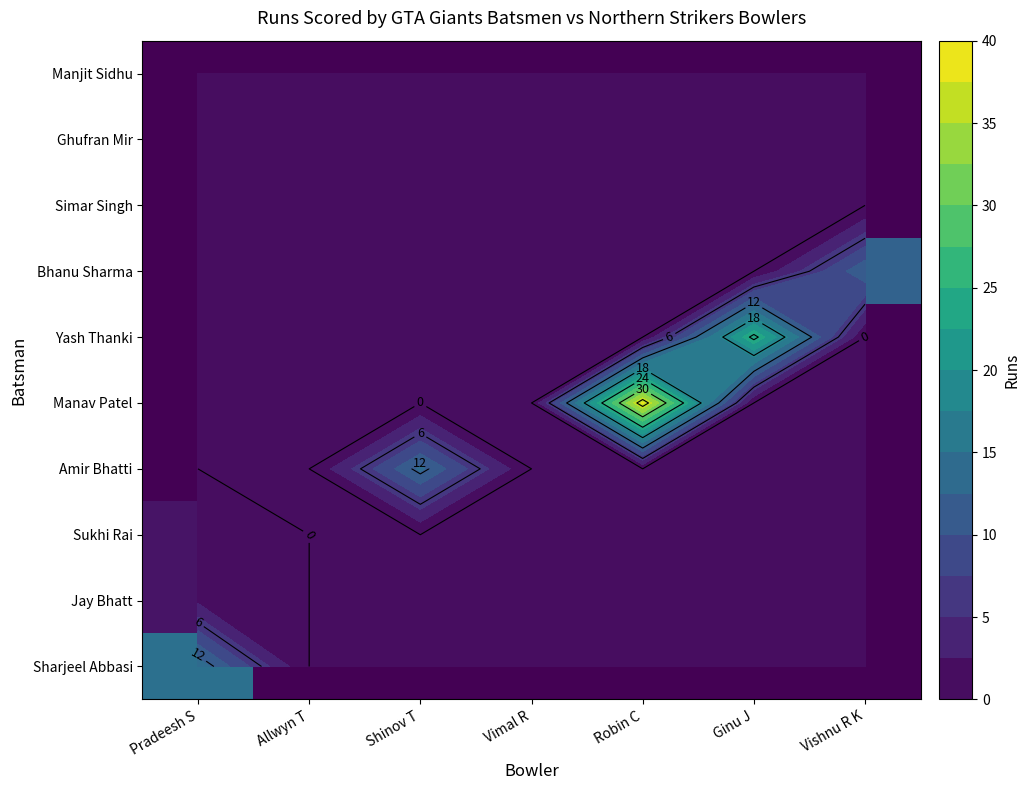

Is the value of Amir Bhatti at Vimal R greater than the value of Sharjeel Abbasi at Pradeesh S?

No